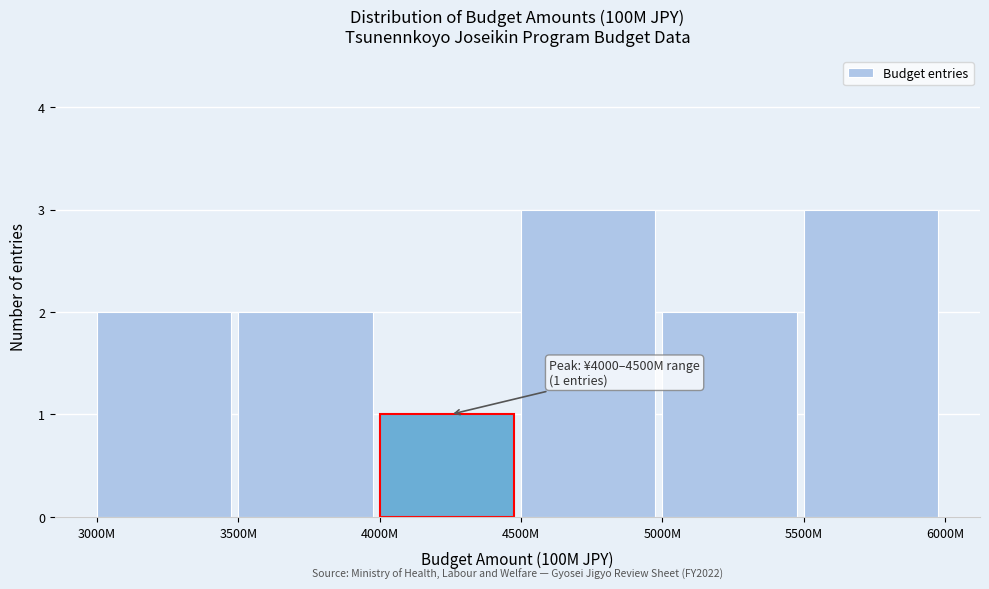

Reading right to left, what are all the values shown in this chart?

3	2	3	1	2	2